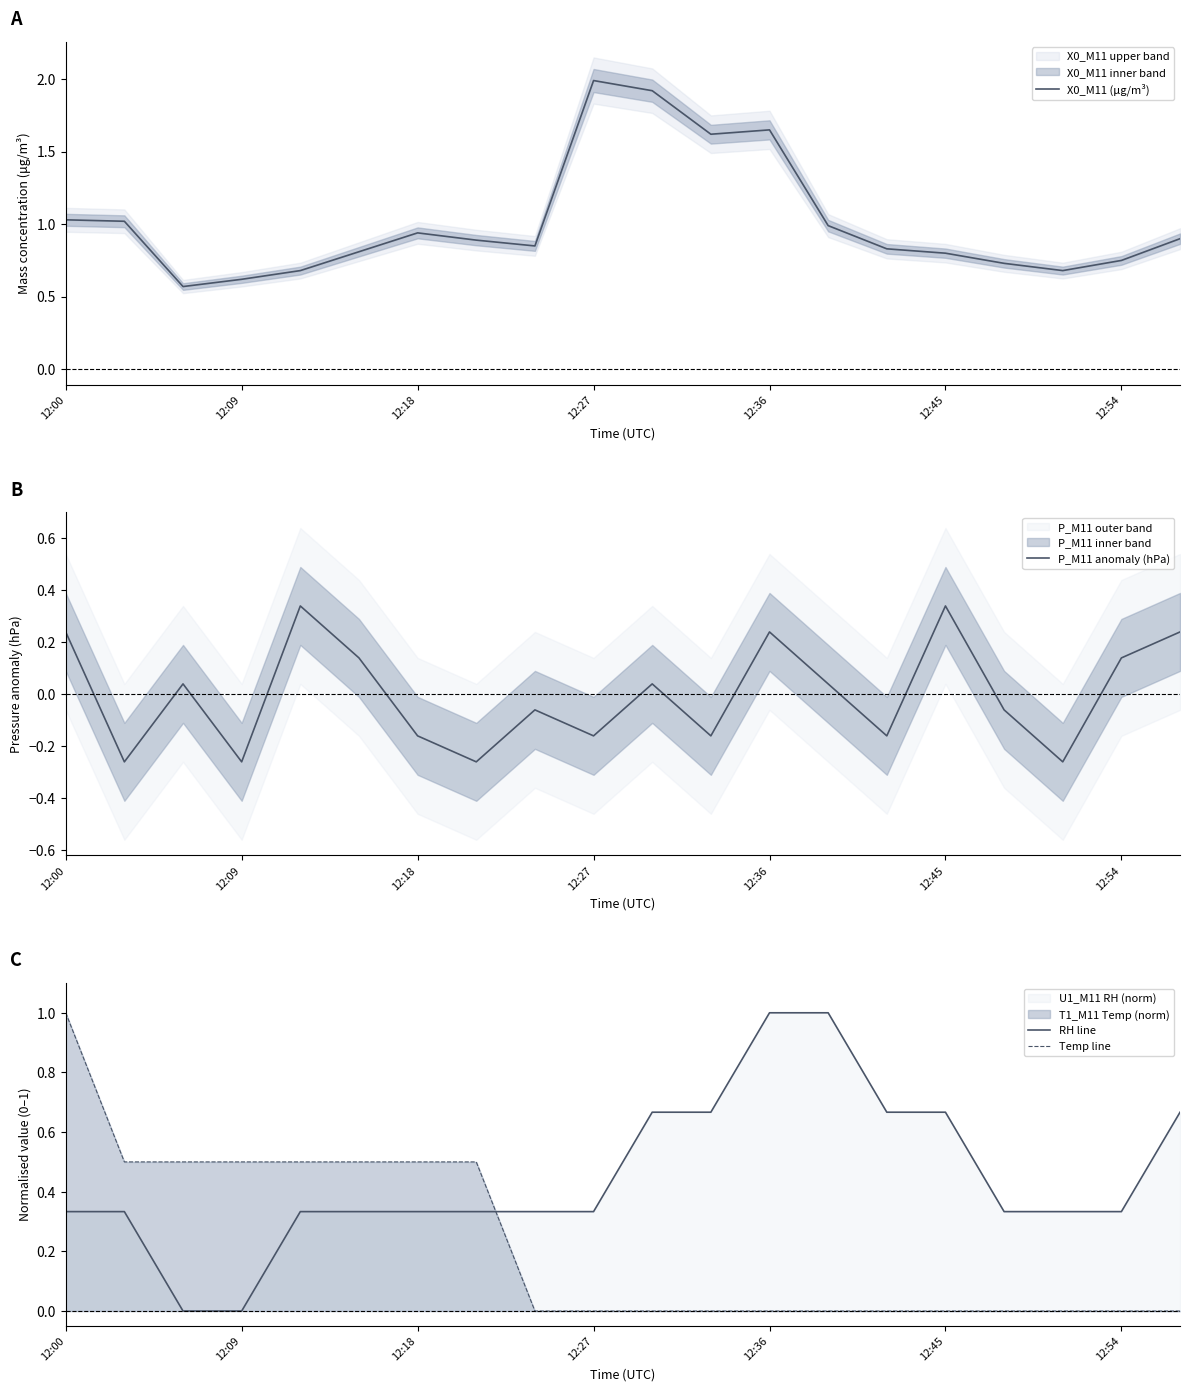

Which series has the largest range (max minus min)?

X0_M11 (μg/m³)